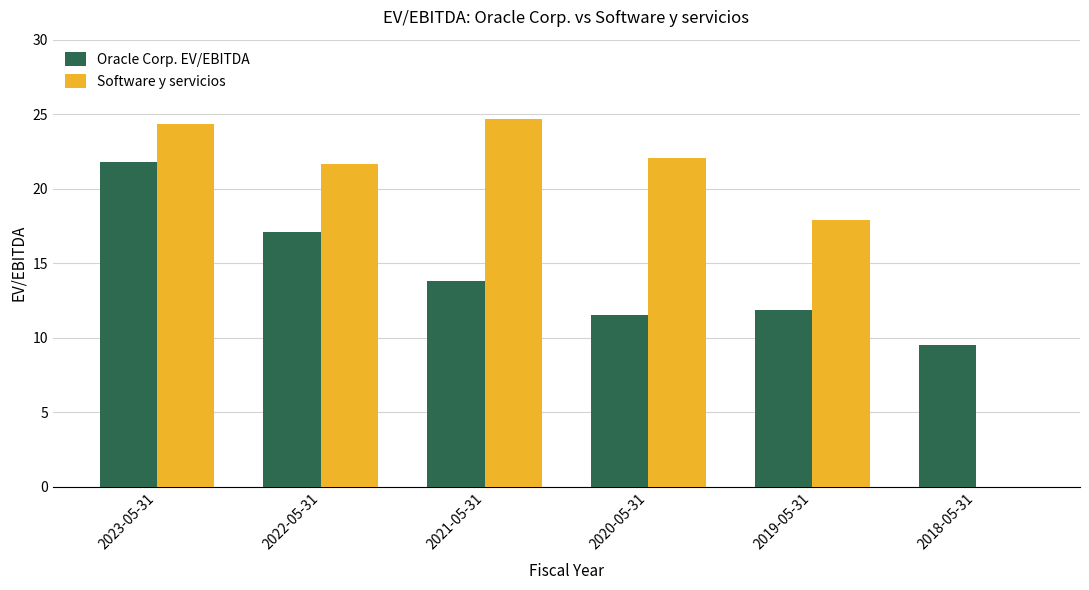

Is the value of Software y servicios at 2021-05-31 greater than the value of Oracle Corp. EV/EBITDA at 2019-05-31?

Yes